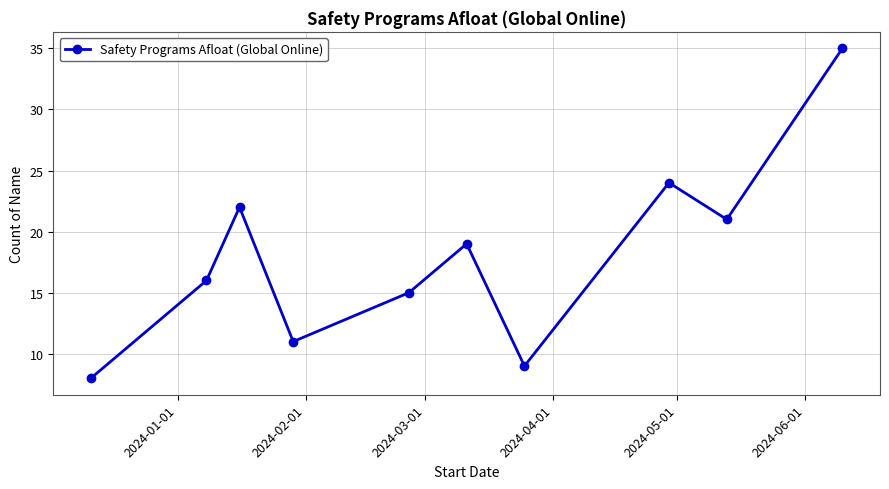

Does the chart have visible grid lines?

Yes